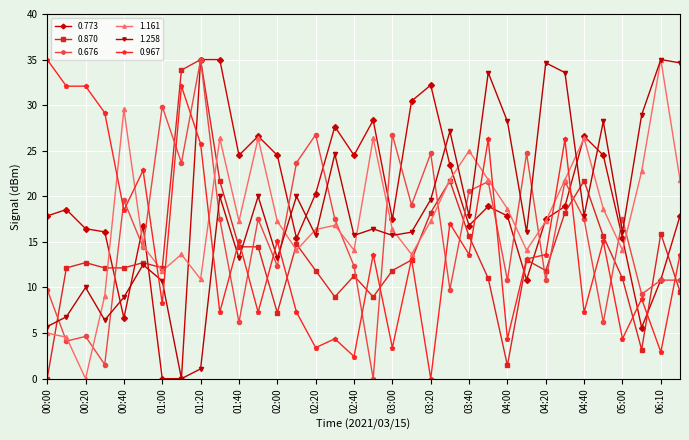

How many positive values does the 0.676 series have?

33